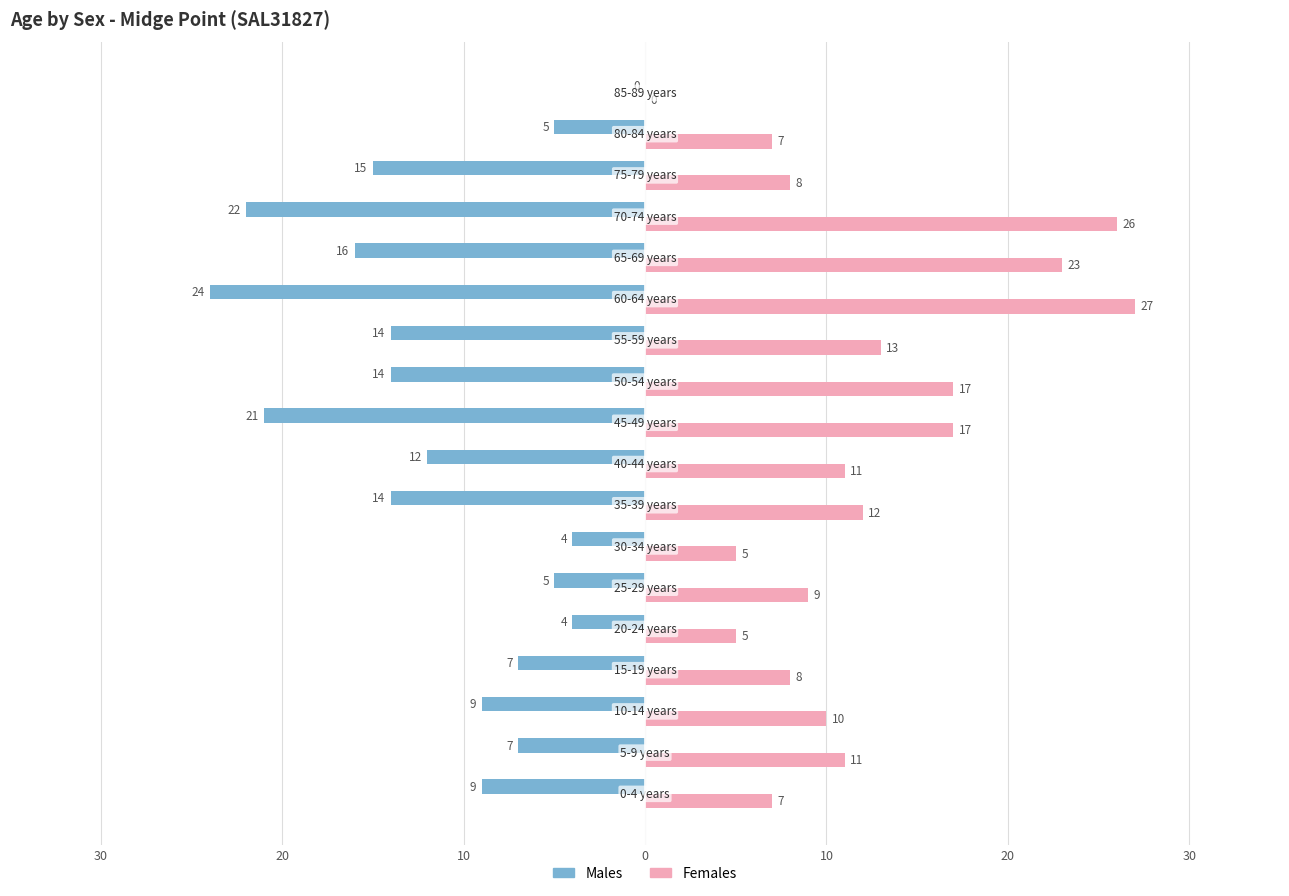

What are all the series names shown in the legend?

Males, Females